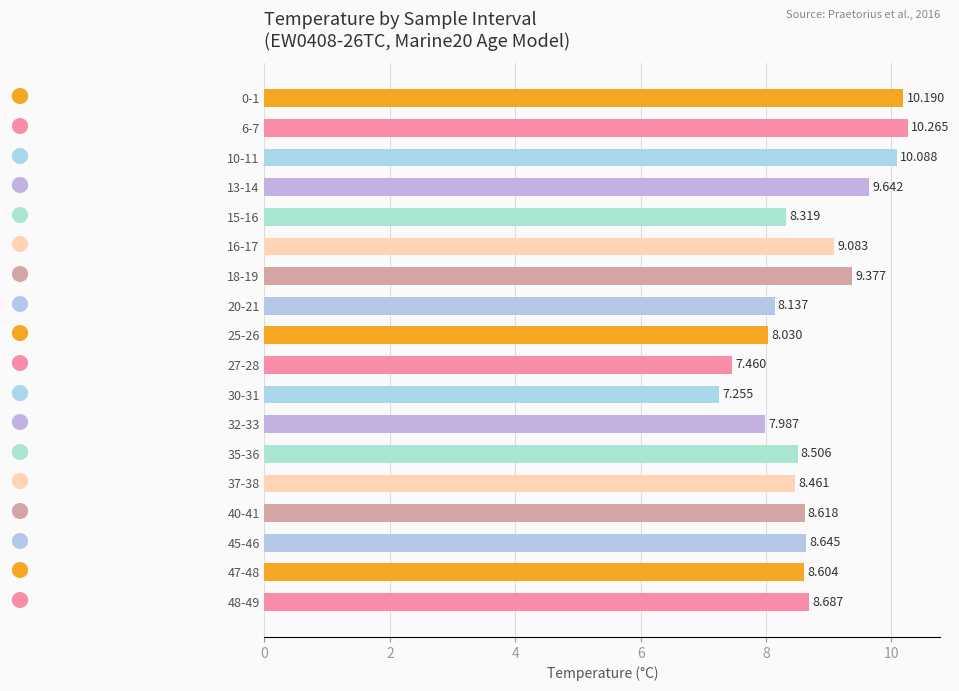

How many distinct data groups are displayed?

1